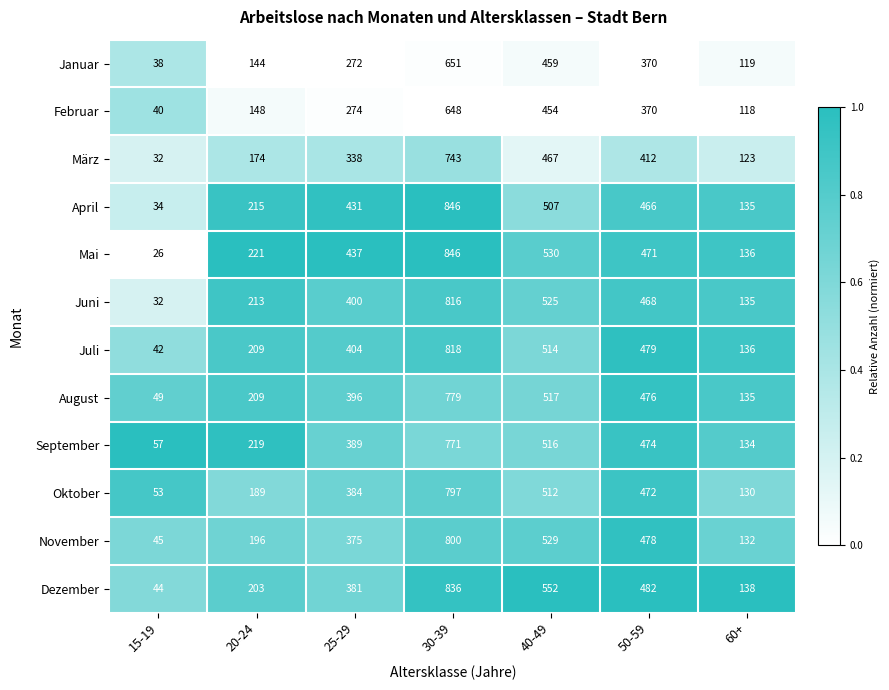

Where is Februar nearest to the value 344?

50-59